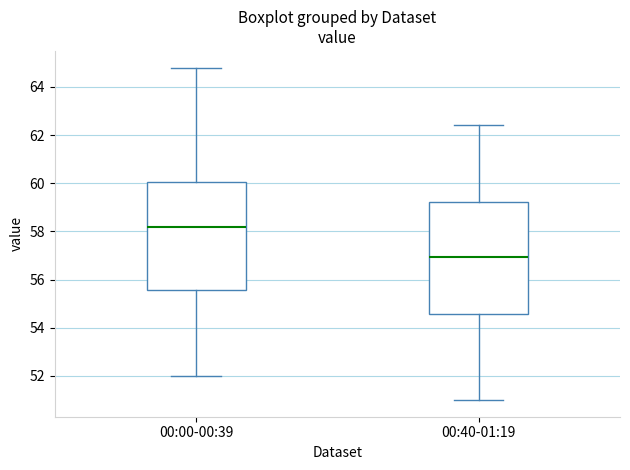

Reading left to right, read every box against the y-axis: the position of its median line, the range the box covers, and the ends of its whiskers. The values are not printed on the chart, so give them approximately, as read against the axis.

00:00-00:39: median 58.2, box 55.6 to 60.0, whiskers 52.0 to 64.8
00:40-01:19: median 57.0, box 54.6 to 59.2, whiskers 51.0 to 62.4